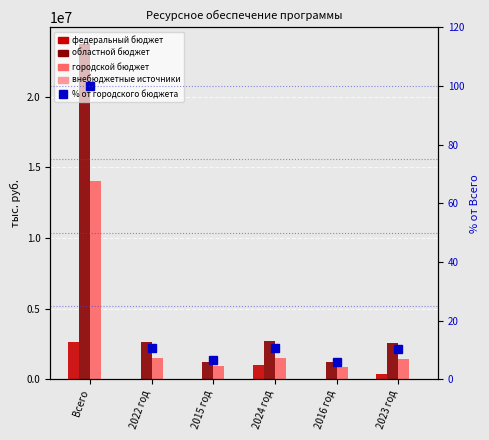

Which series changed the most between 2022 год and 2015 год?

областной бюджет